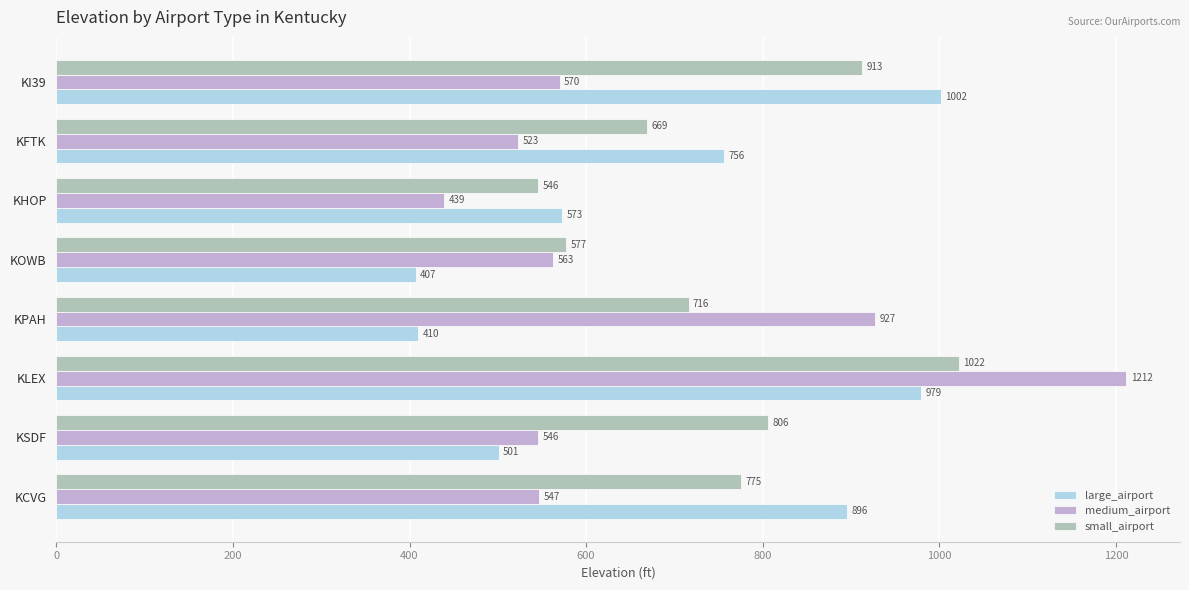

What is the difference between the maximum and minimum values in the small_airport series?

476